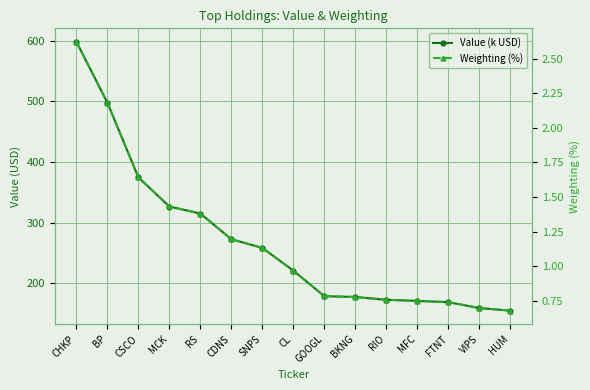

What is the label of the 8th point from the right?

CL